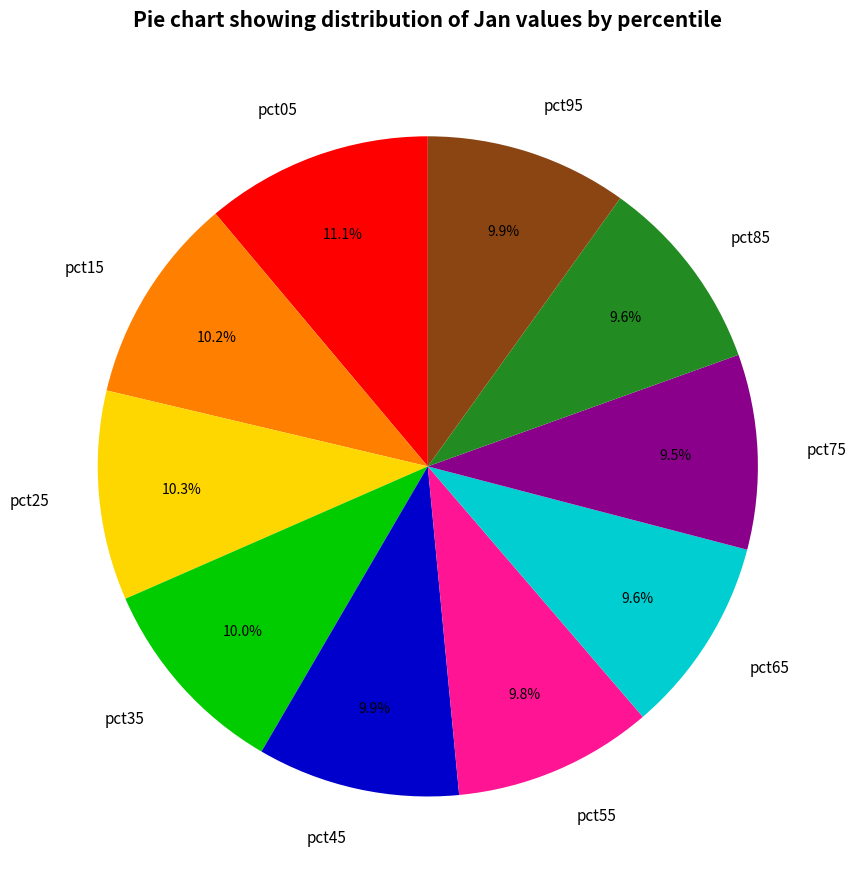

What portion of the pie excludes pct25?

89.7%